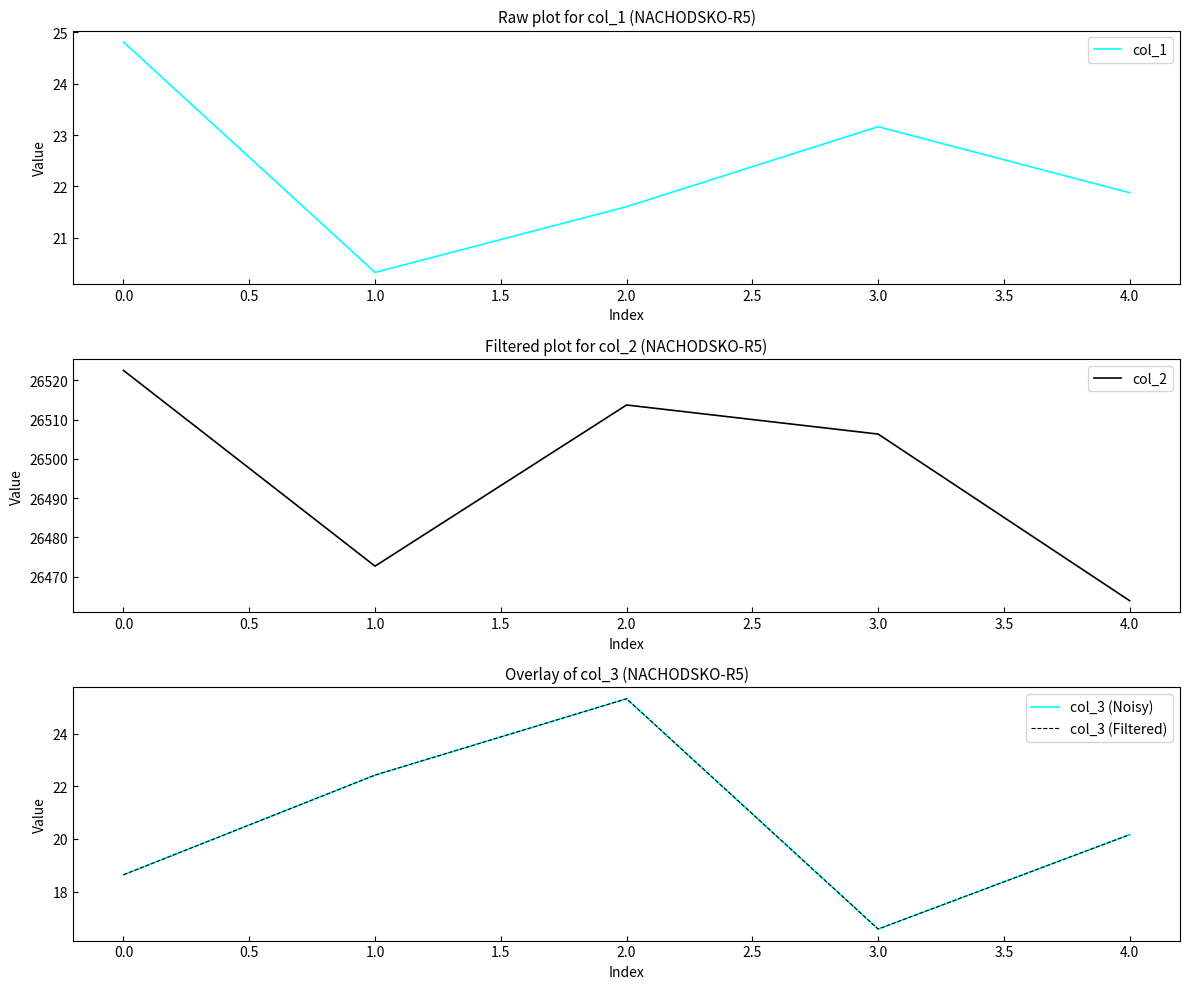

What is the lowest value of the col_1 series?

20.3